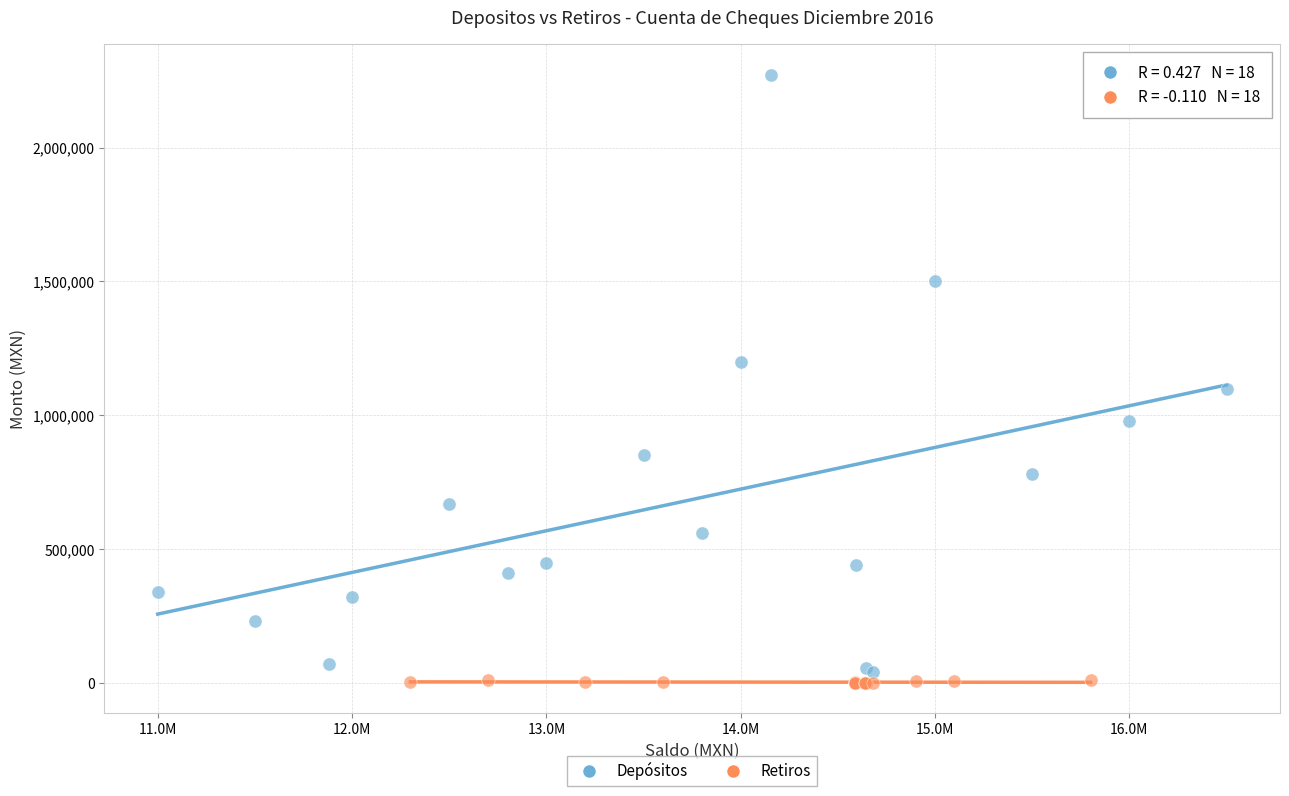

Which series reaches the maximum Y coordinate?

Depósitos